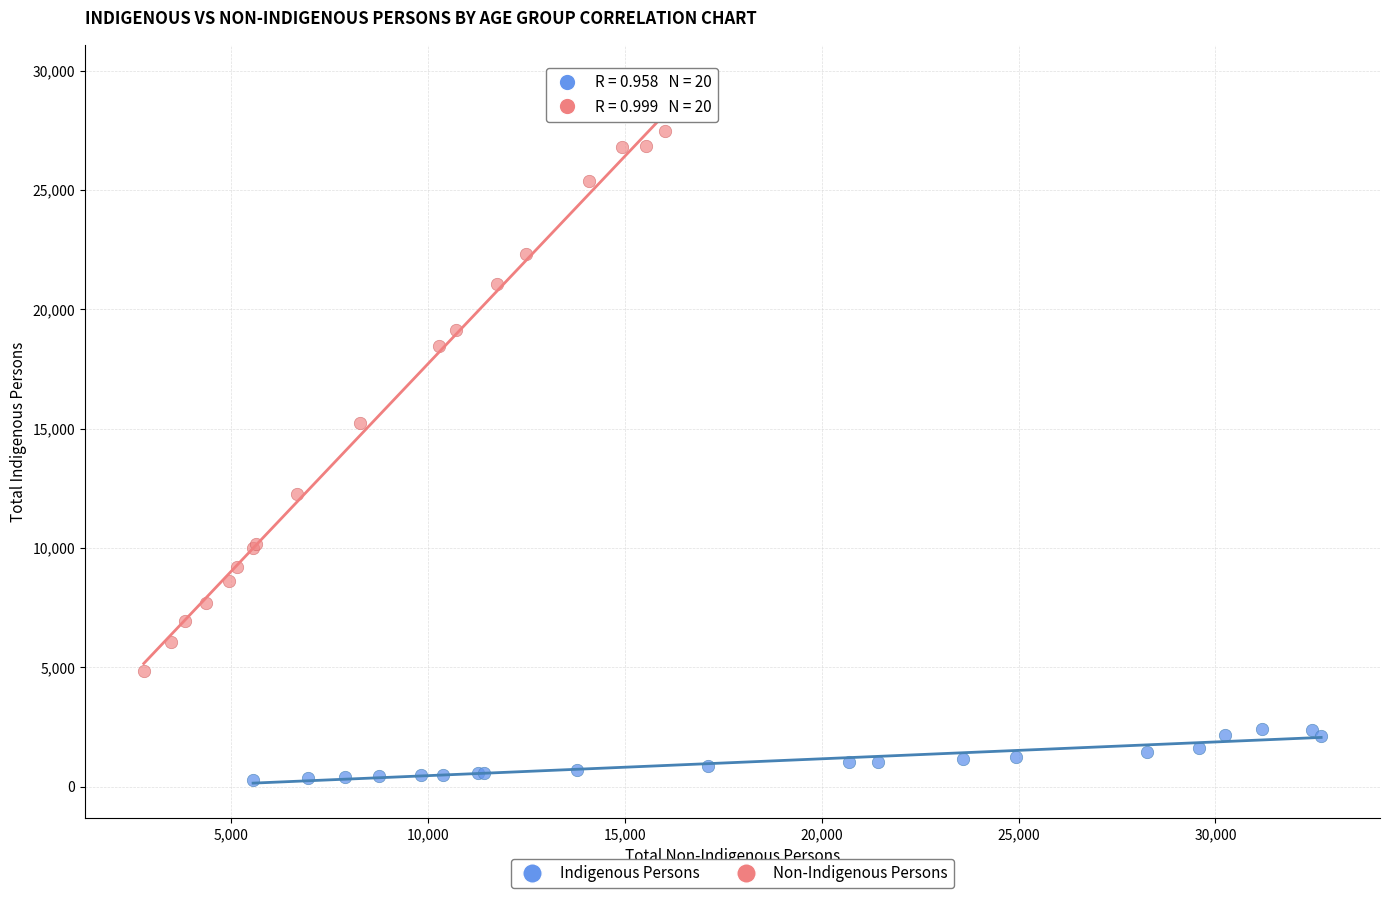

Which series contains the lowest Y value?

Indigenous Persons